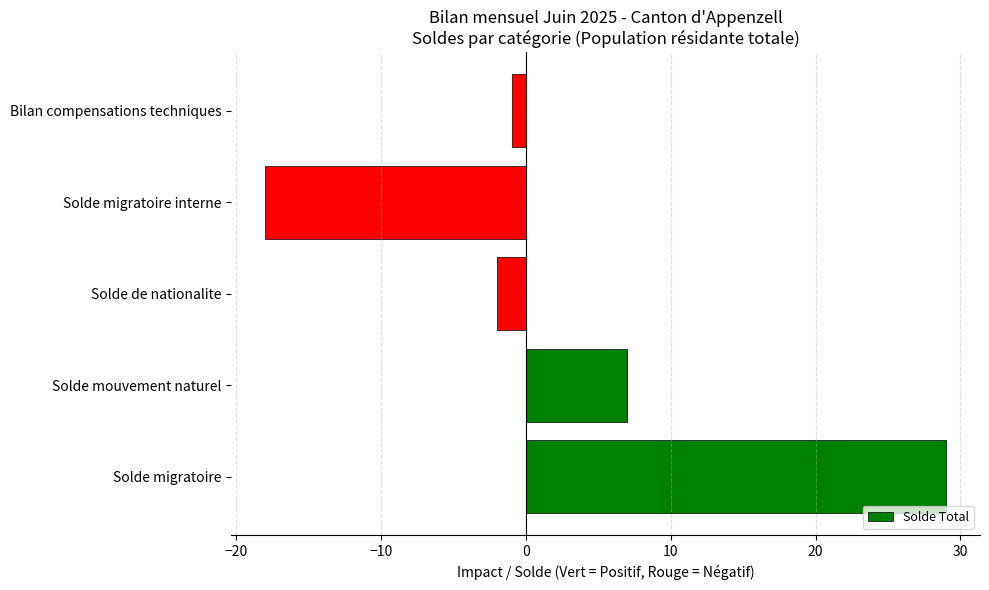

Reading bottom to top, what are all the values shown in this chart?

Solde migratoire=29	Solde mouvement naturel=7	Solde de nationalite=-2	Solde migratoire interne=-18	Bilan compensations techniques=-1